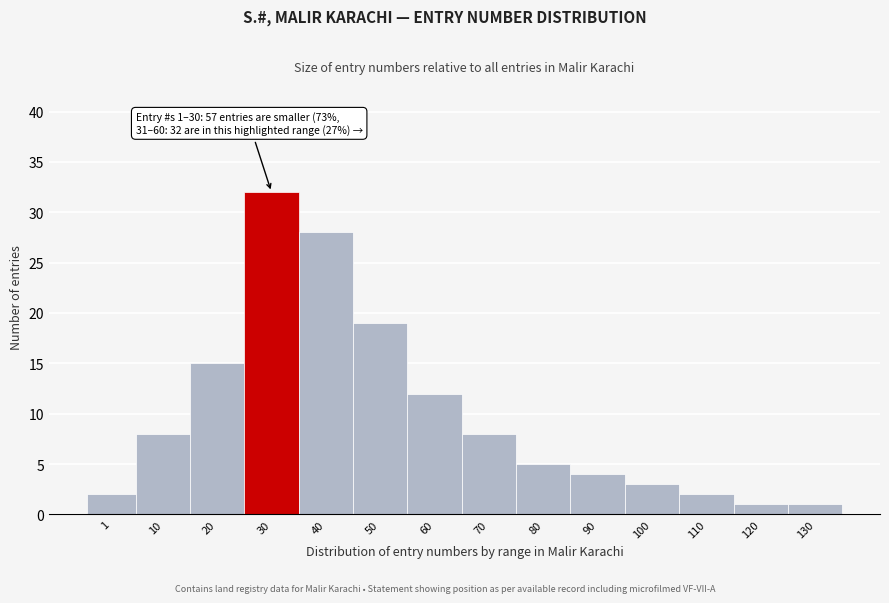

Reading right to left, extract all data points from this chart.

130=1	120=1	110=2	100=3	90=4	80=5	70=8	60=12	50=19	40=28	30=32	20=15	10=8	1=2